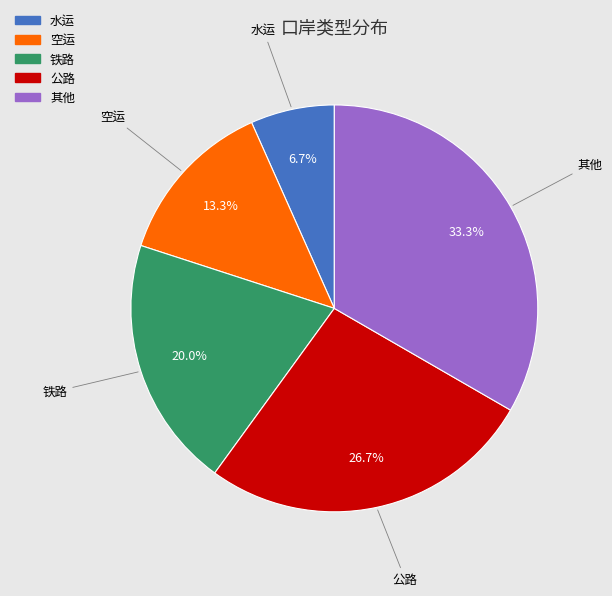

Which slice is the largest?

其他